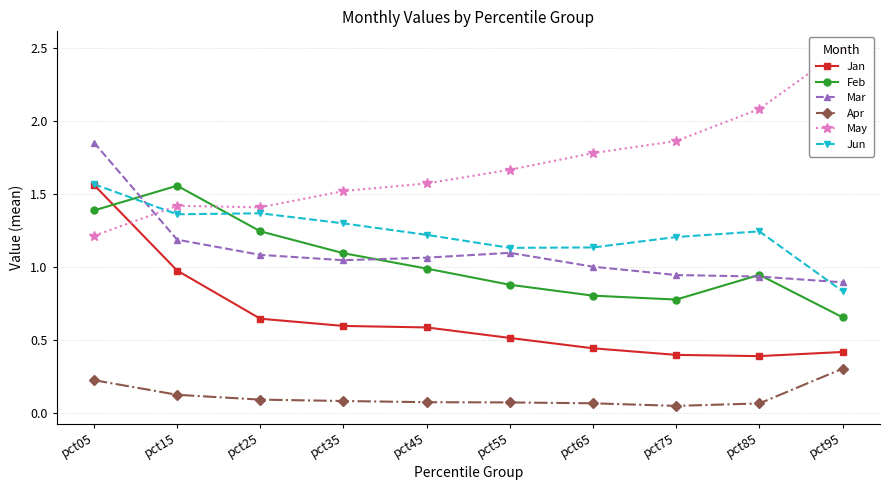

What is the sum of the Feb values at pct25 and pct65?

2.0